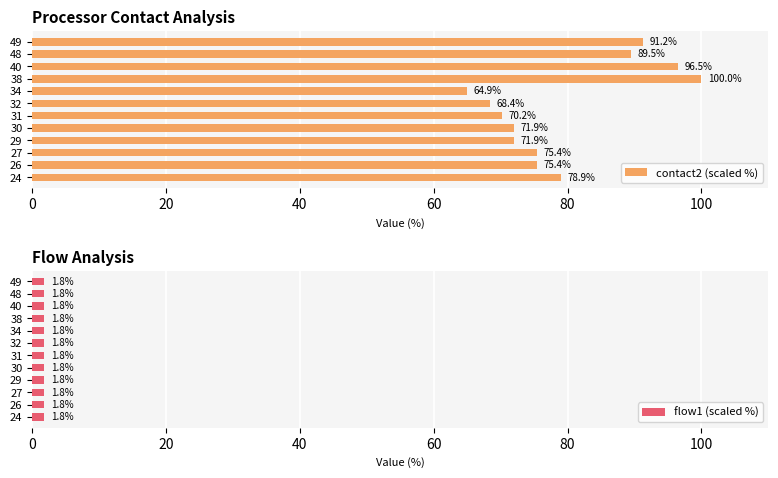

How many data points does each series have?

12